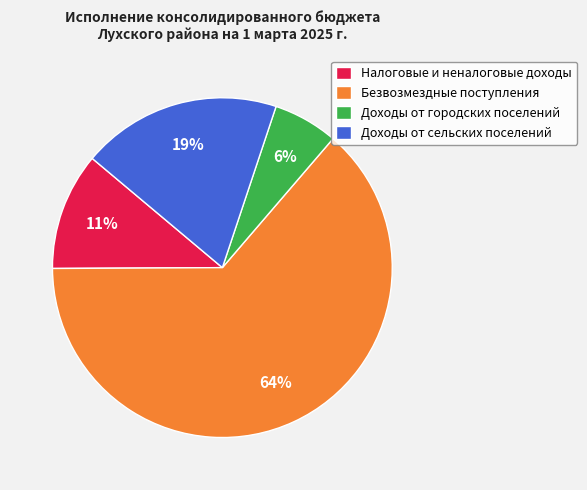

To the nearest percent, what is the average slice percentage?

25%